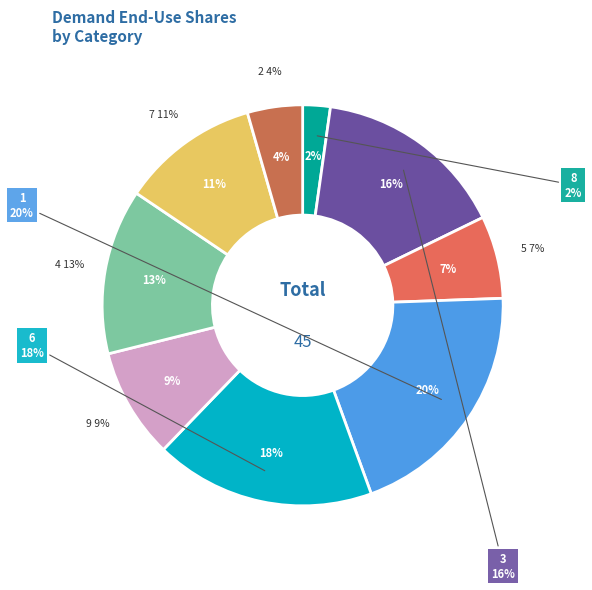

How much of the chart is everything except 2?

95.6%